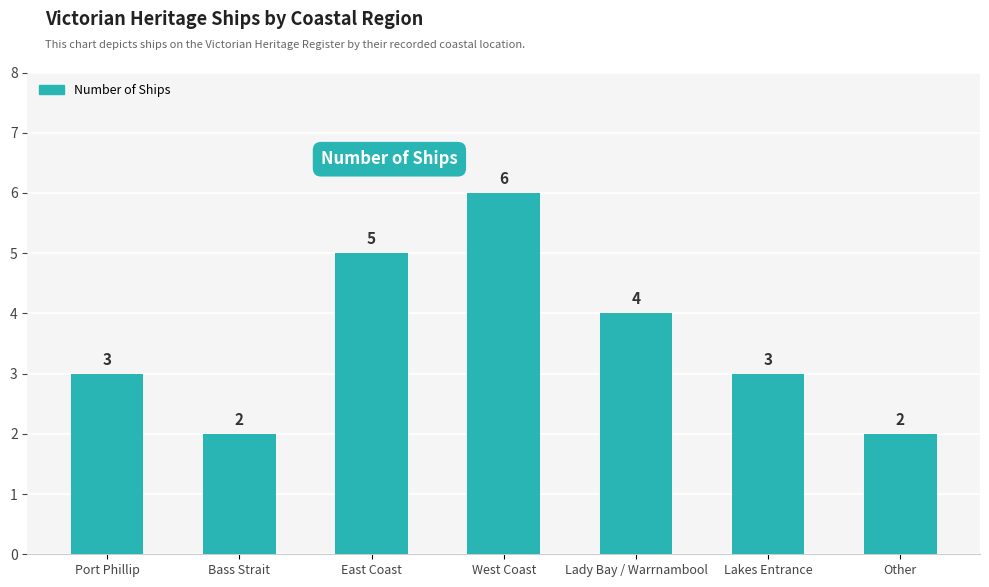

What is the difference between the maximum and second lowest values?

4